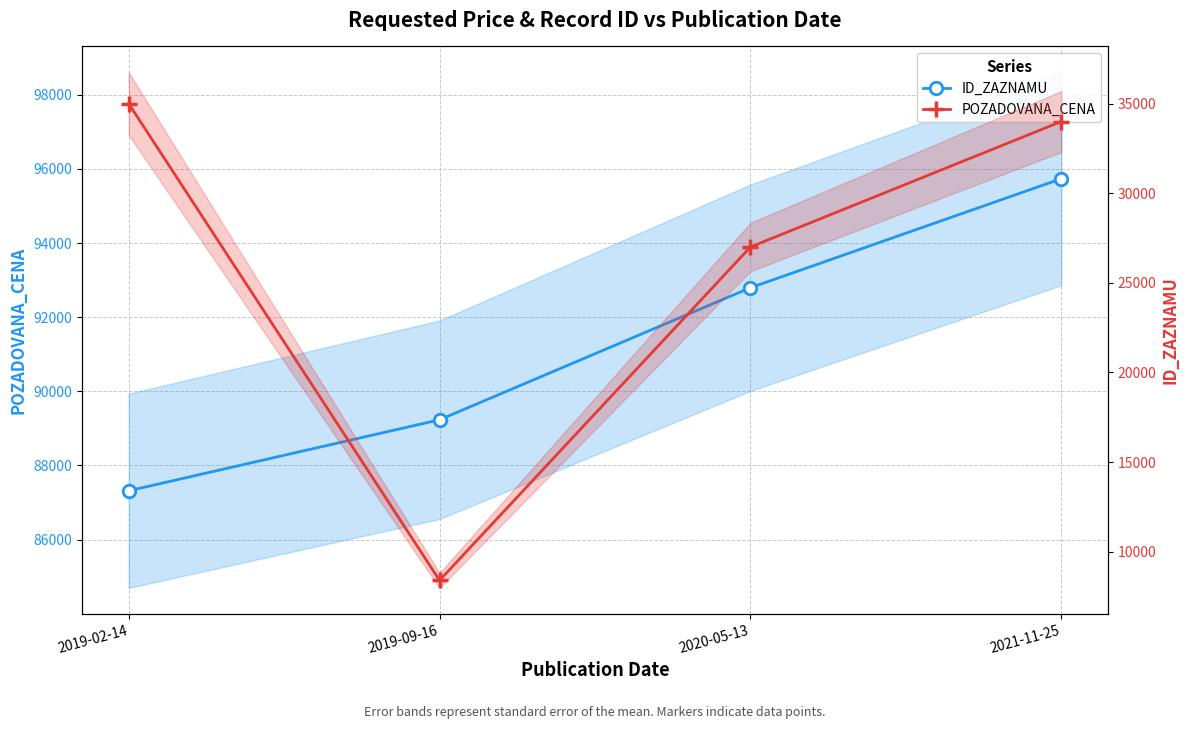

True or false: POZADOVANA_CENA has more than 0 points higher than both neighbors.

False